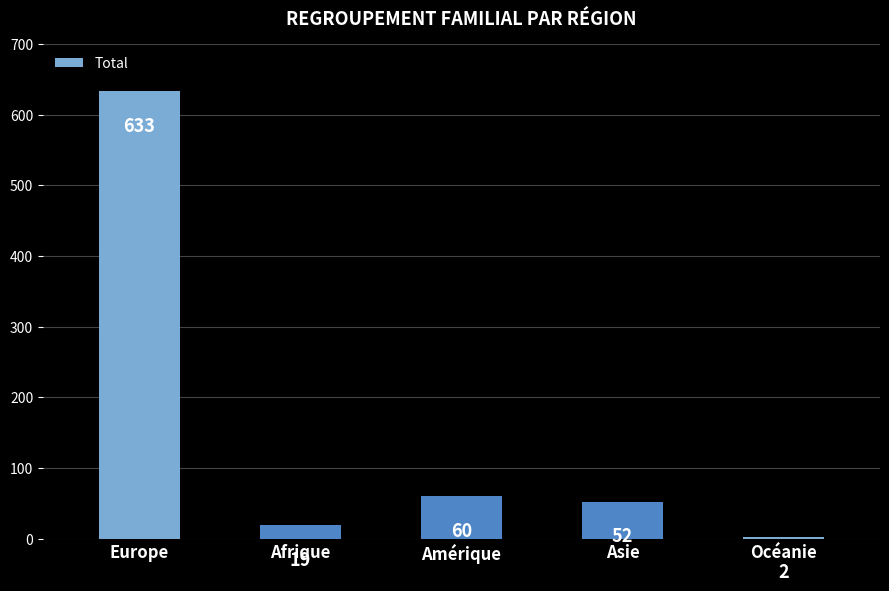

What is the maximum value shown in the chart?

633